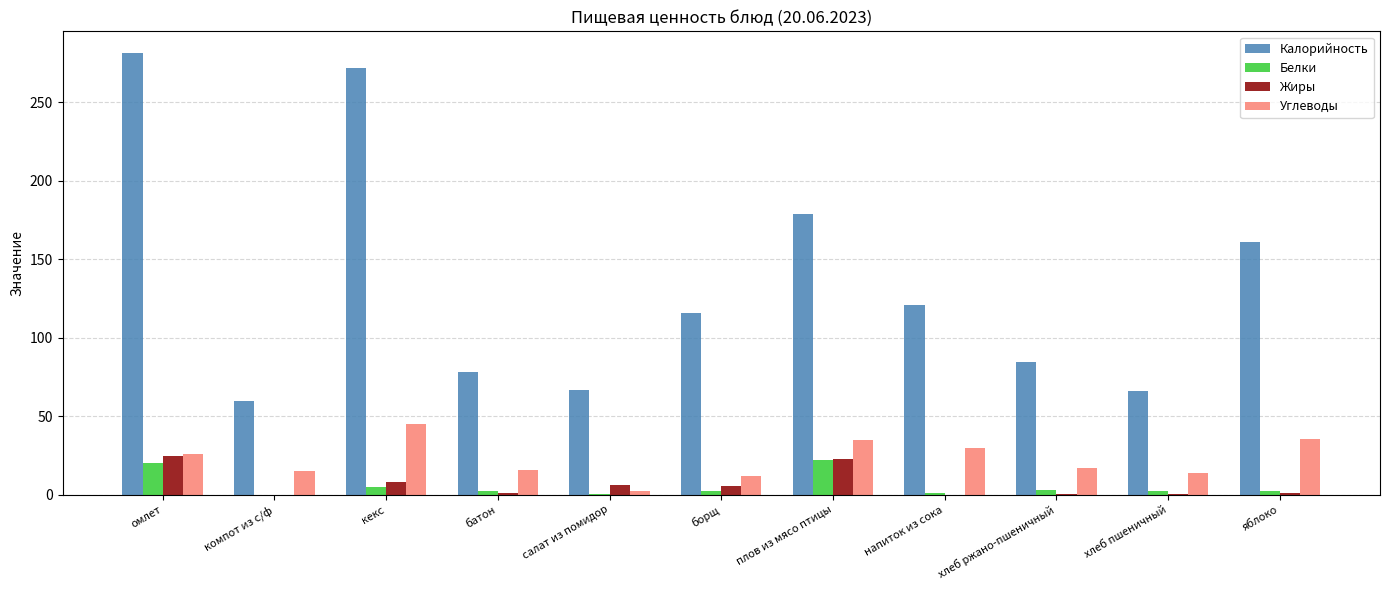

The value of Углеводы at плов из мясо птицы is 34.7. True or false?

True